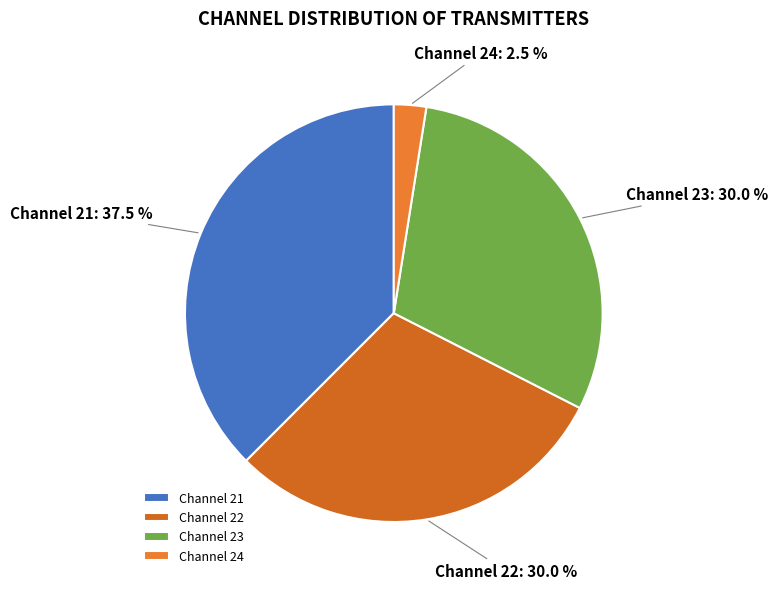

Between Channel 23 and Channel 24, which is larger?

Channel 23